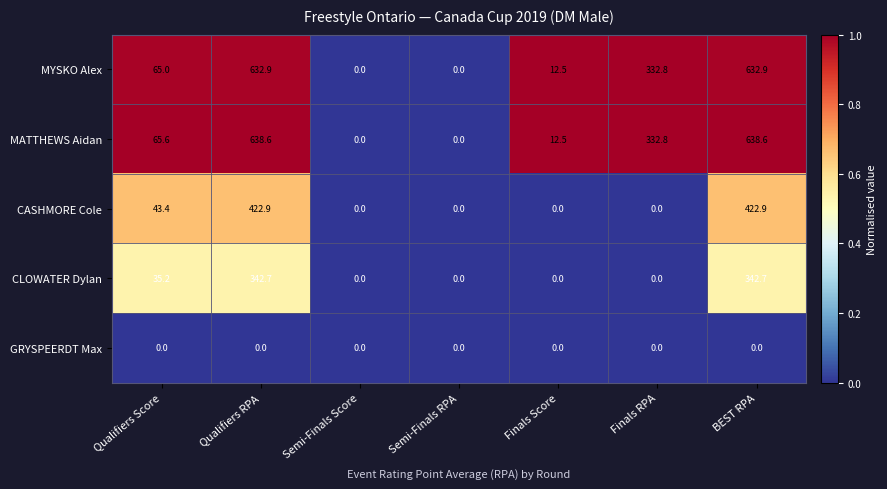

How many distinct data groups are displayed?

5